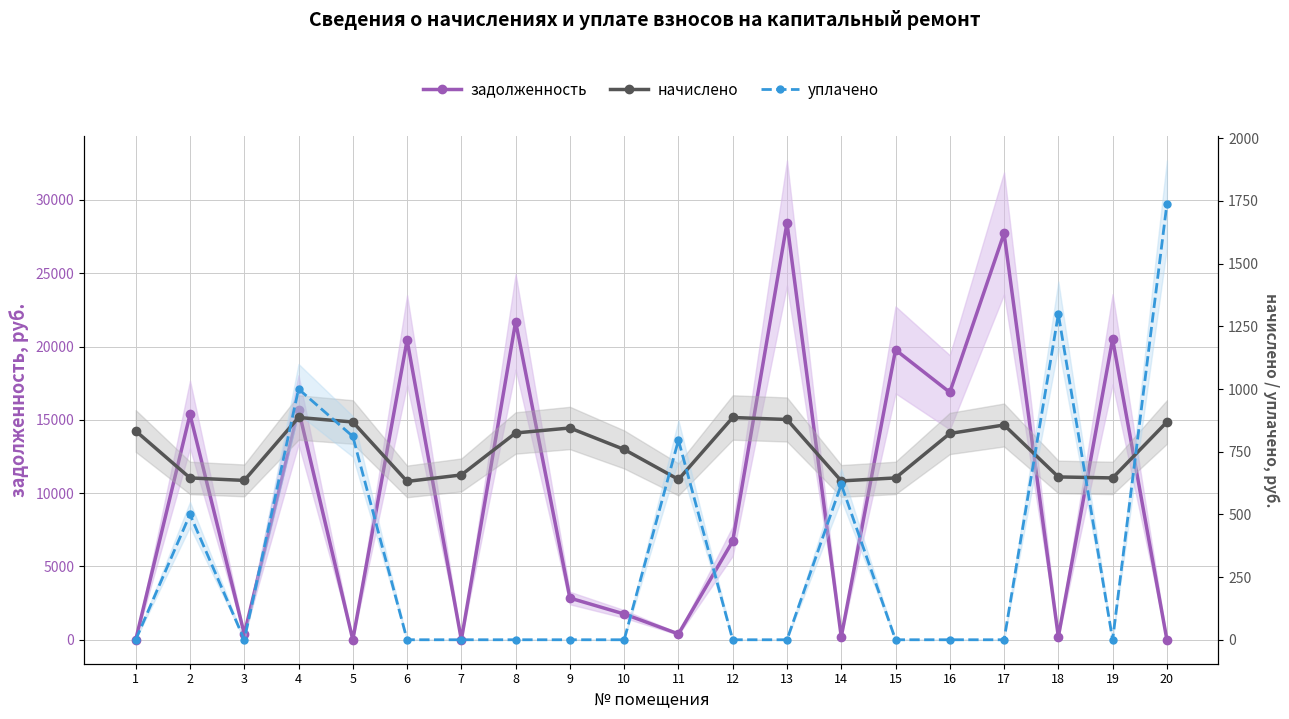

Between 10 and 13, which is larger?

13